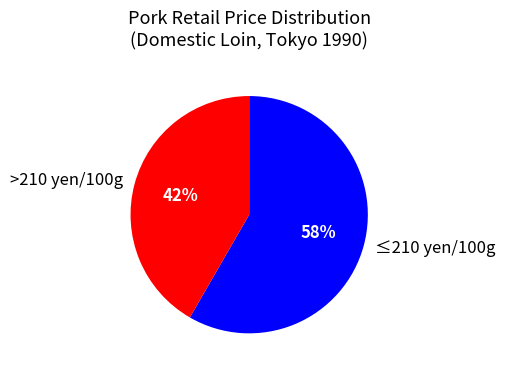

Does any single category account for the majority?

Yes